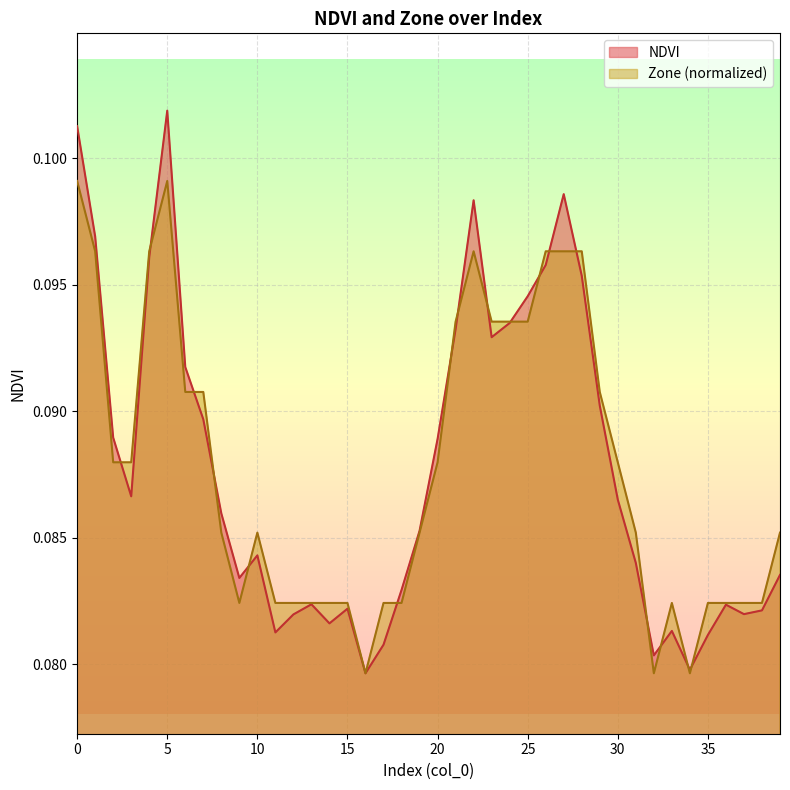

Rank the series at 33 from lowest to highest value.

NDVI, Zone